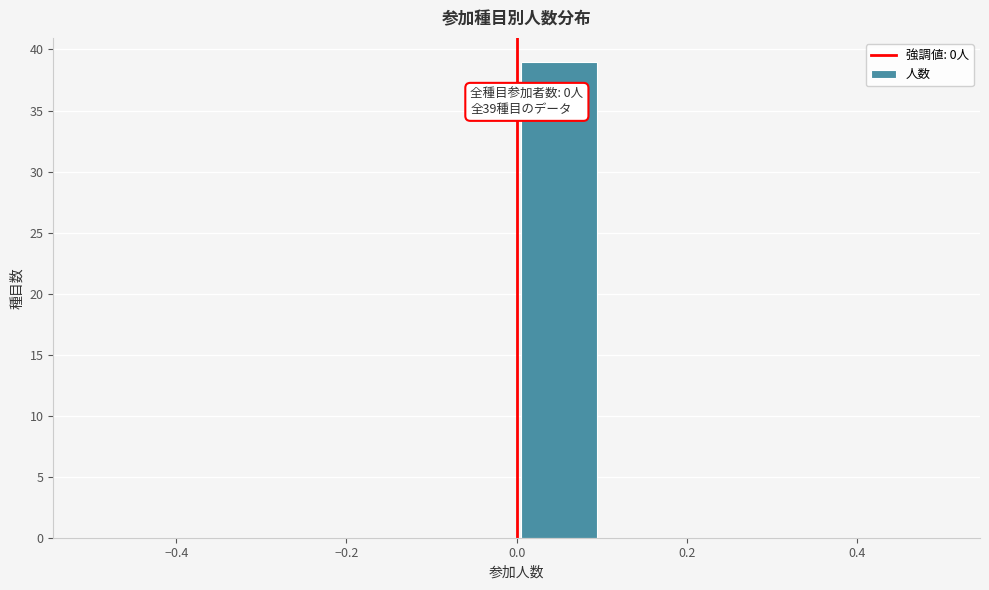

Which range on the x-axis has the tallest bar?

0.0 to 0.1